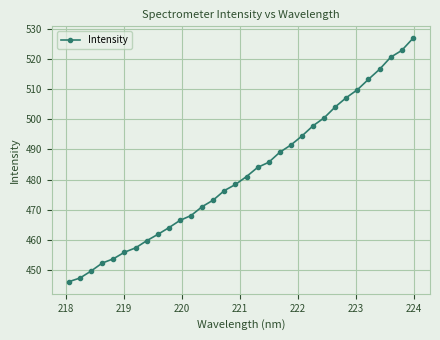

What is the value of the 28th point from the left?

513.3